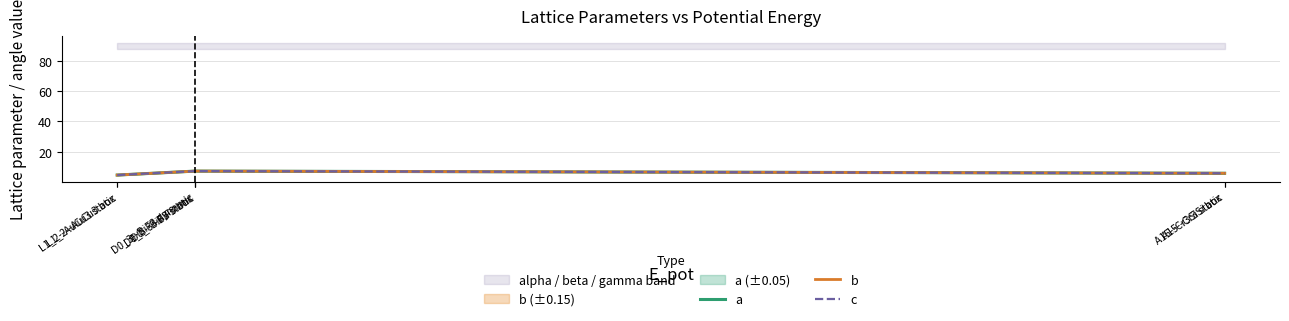

What is the difference between the maximum and second lowest values in the b series?

2.6